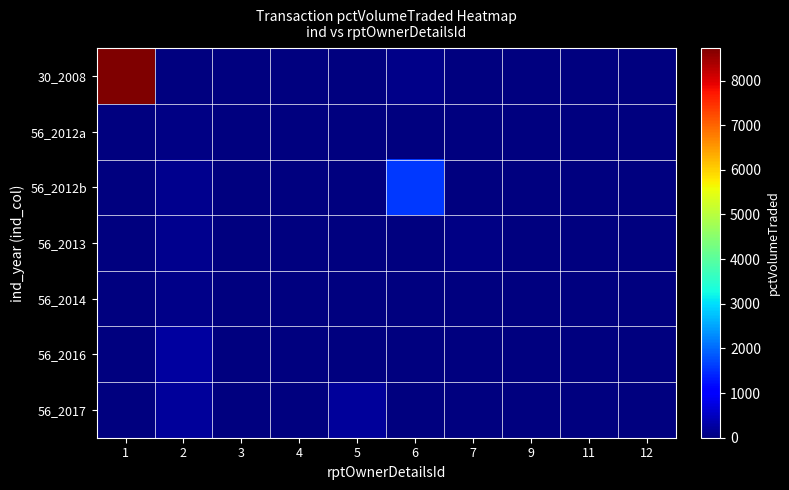

Which series has the largest range (max minus min)?

30_2008